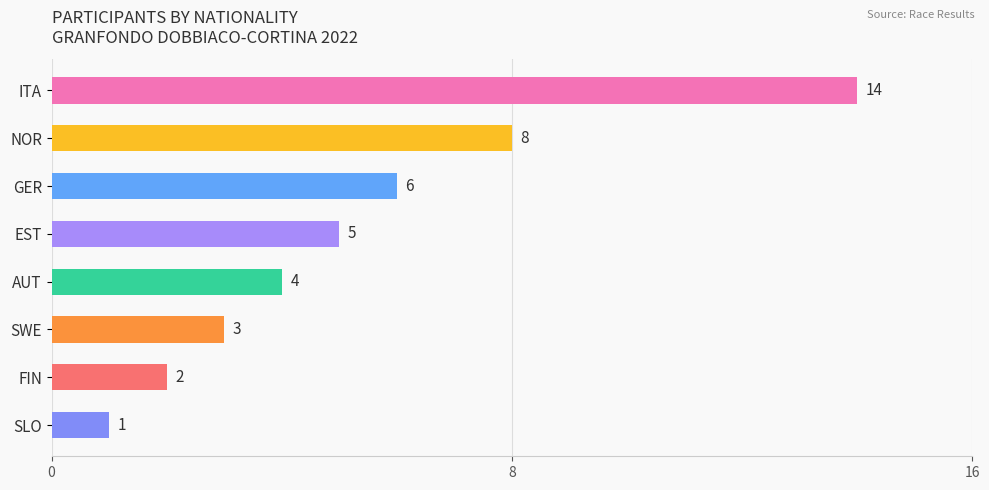

What position from the top is EST?

4